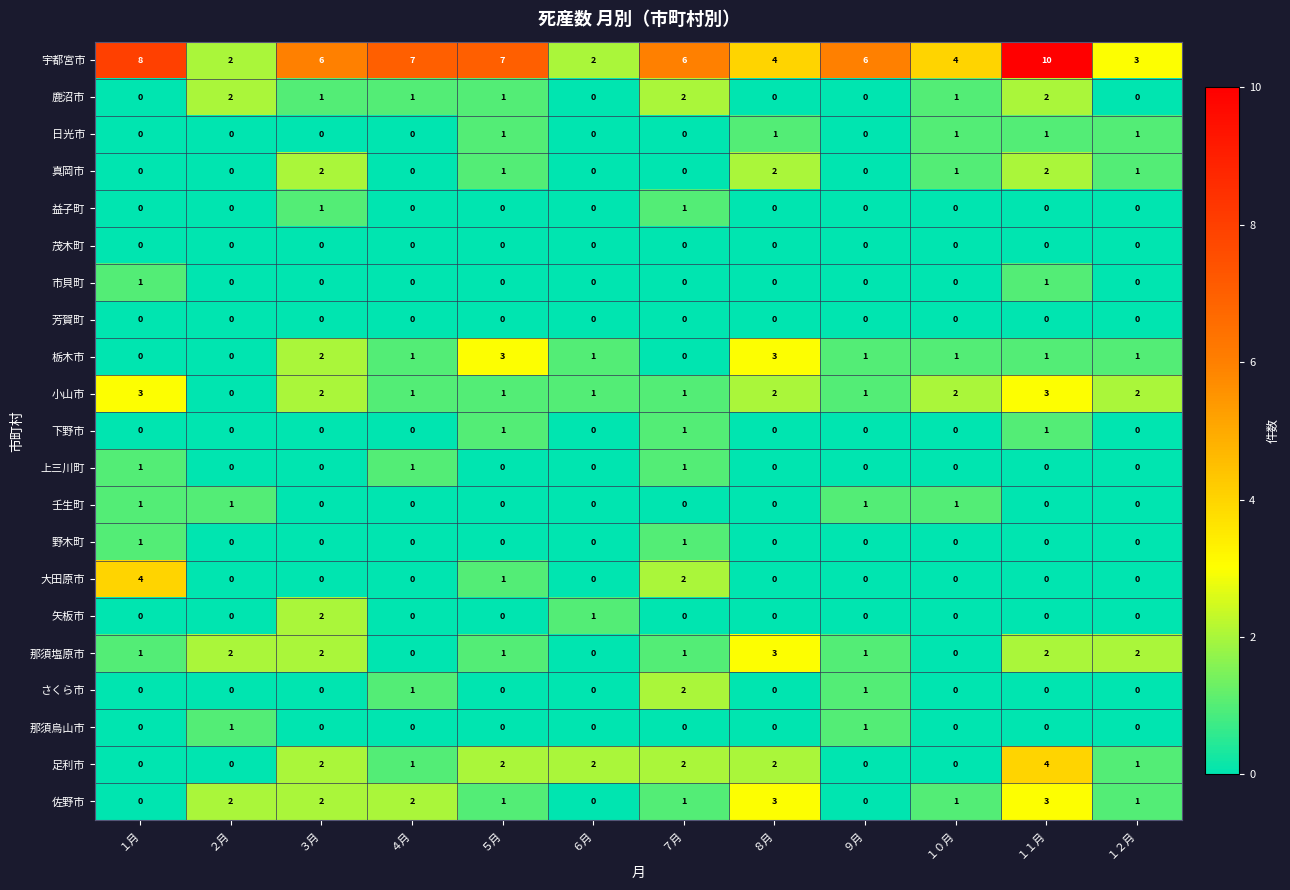

The 佐野市 series shows 3 at ３月. True or false?

False